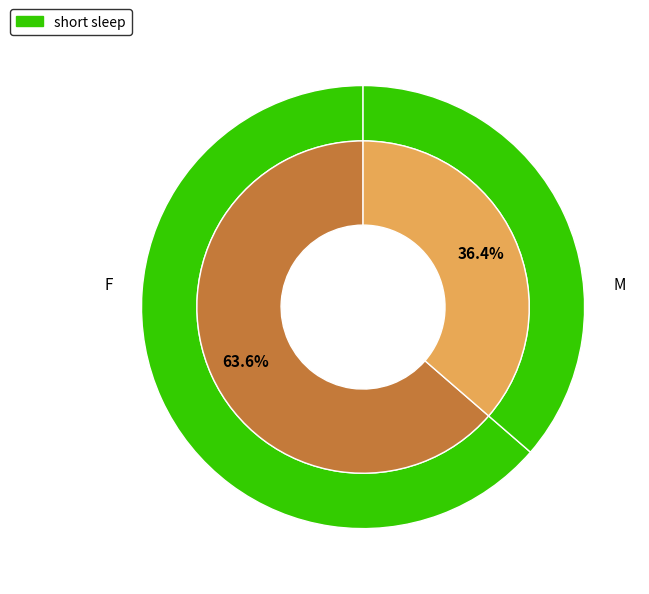

Which category has the smallest portion of the pie?

M